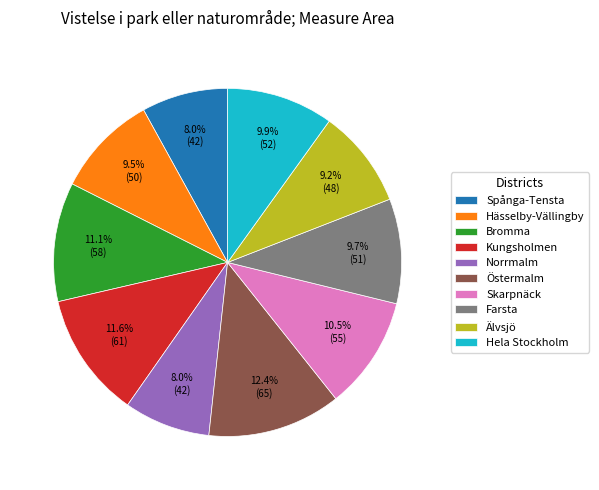

Is it true that Skarpnäck is 20% of the pie?

False